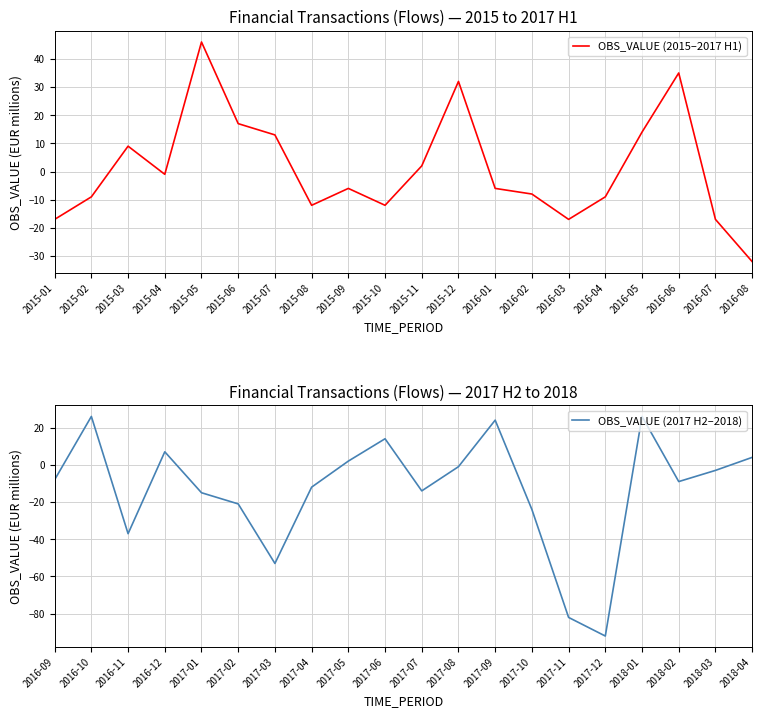

What is the greatest value displayed?

46